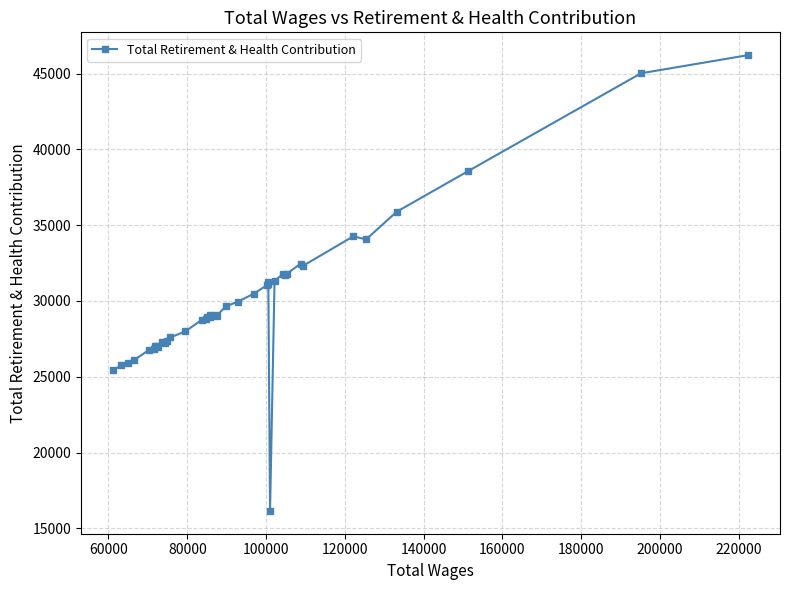

True or false: the data has more than 1 interior local peaks.

True